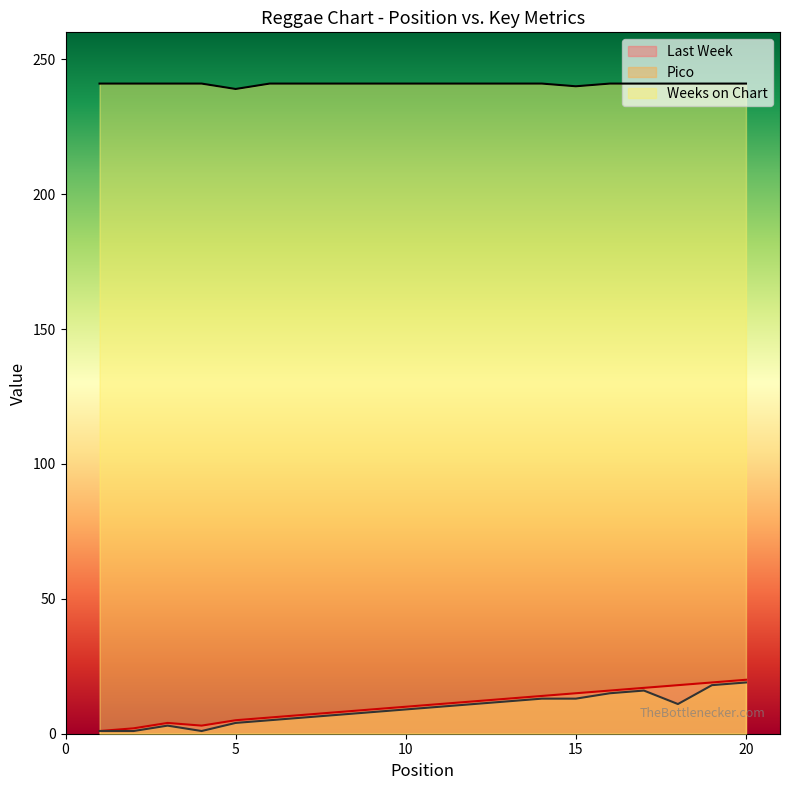

What is the greatest value displayed?

241